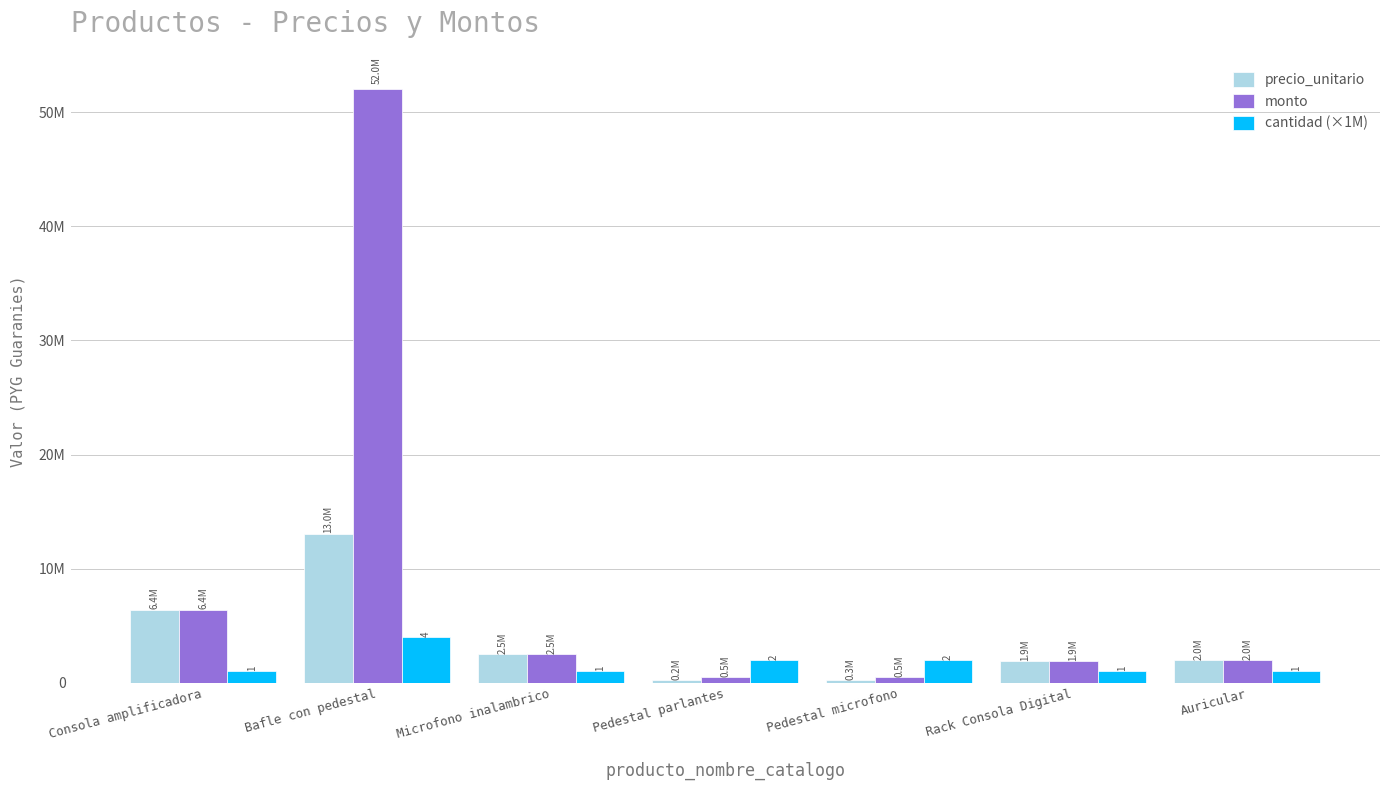

The value of precio_unitario at Pedestal parlantes is 230000. True or false?

True